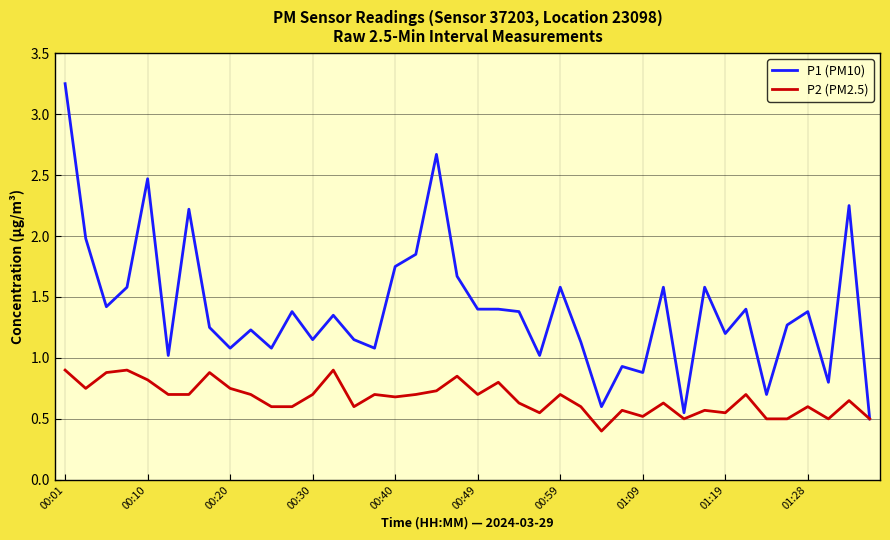

Rank the series by their maximum value, from lowest to highest.

P2 (PM2.5), P1 (PM10)